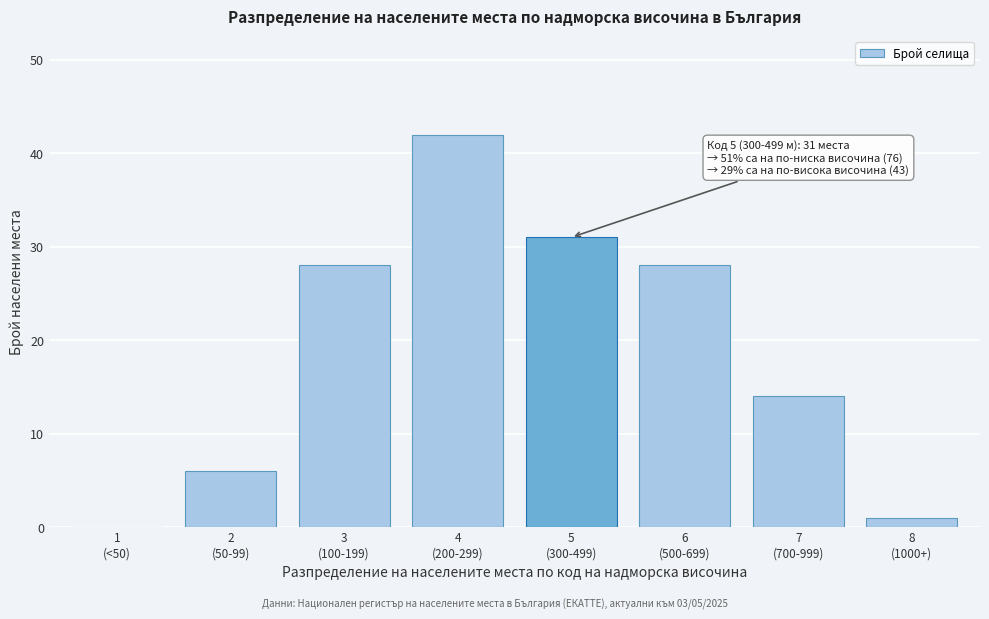

What is the maximum value shown in the chart?

42